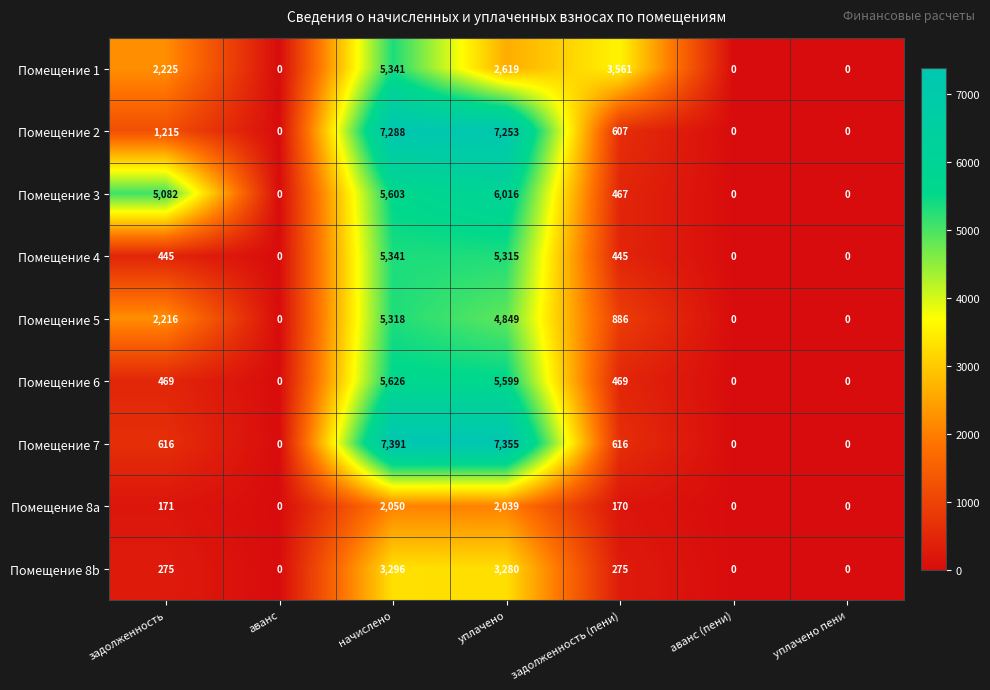

What is the difference between the maximum and minimum values in the Помещение 8a series?

2050